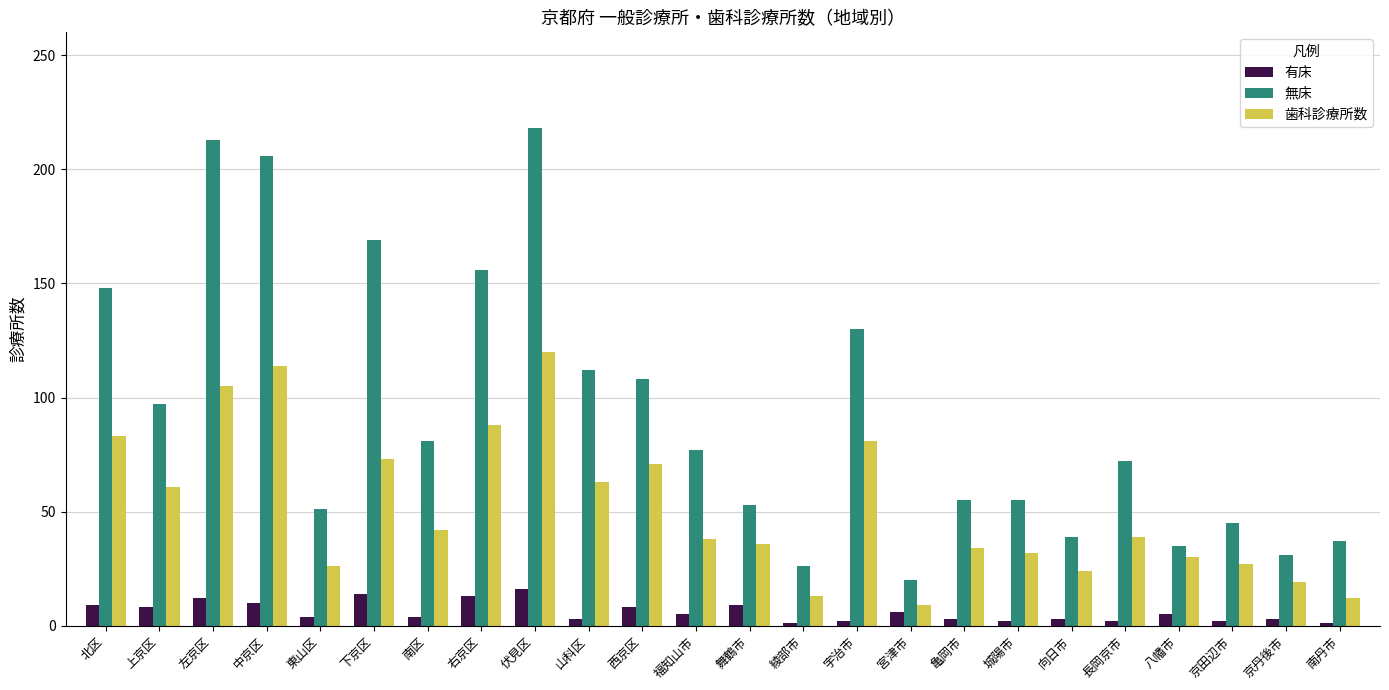

How many groups of bars are there?

24